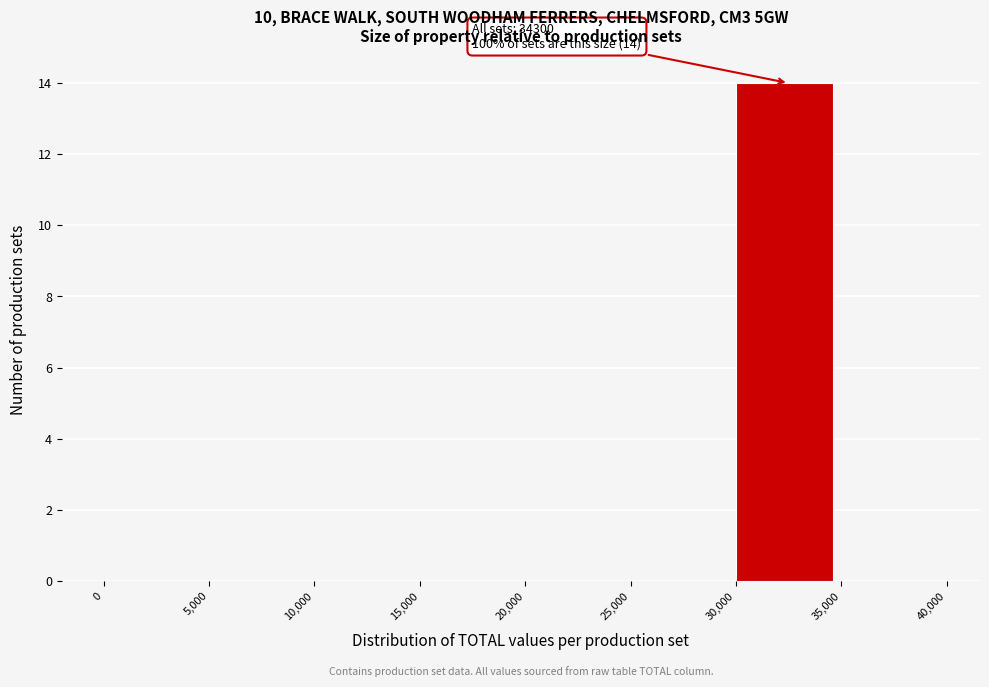

Over which range of the x-axis is the bar tallest?

30,000 to 35,000